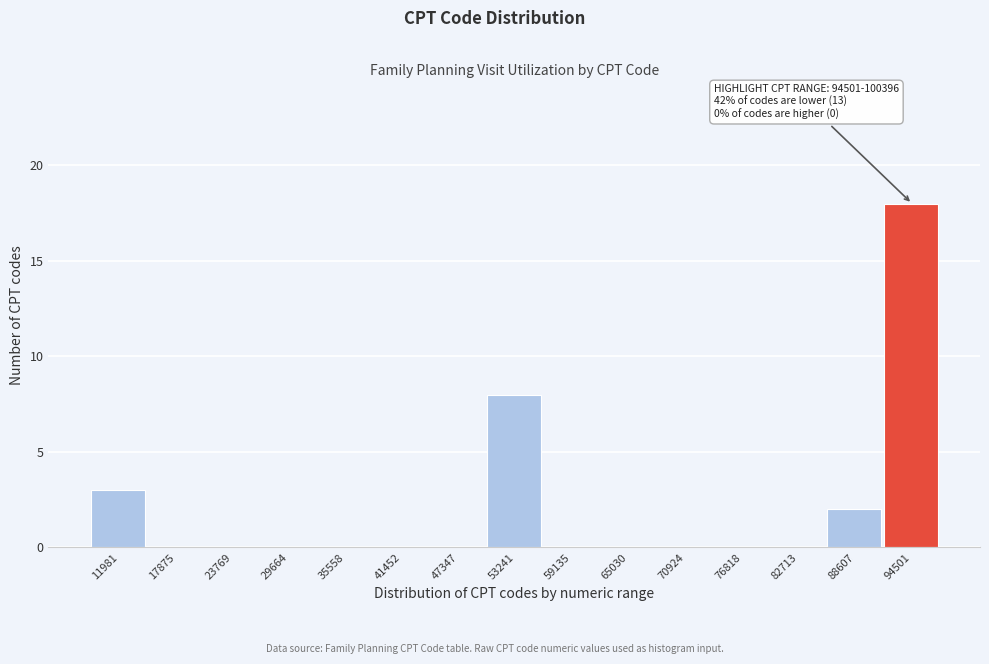

Reading left to right, list all the values displayed in this chart.

11981=3	17875=0	23769=0	29664=0	35558=0	41452=0	47347=0	53241=8	59135=0	65030=0	70924=0	76818=0	82713=0	88607=2	94501=18